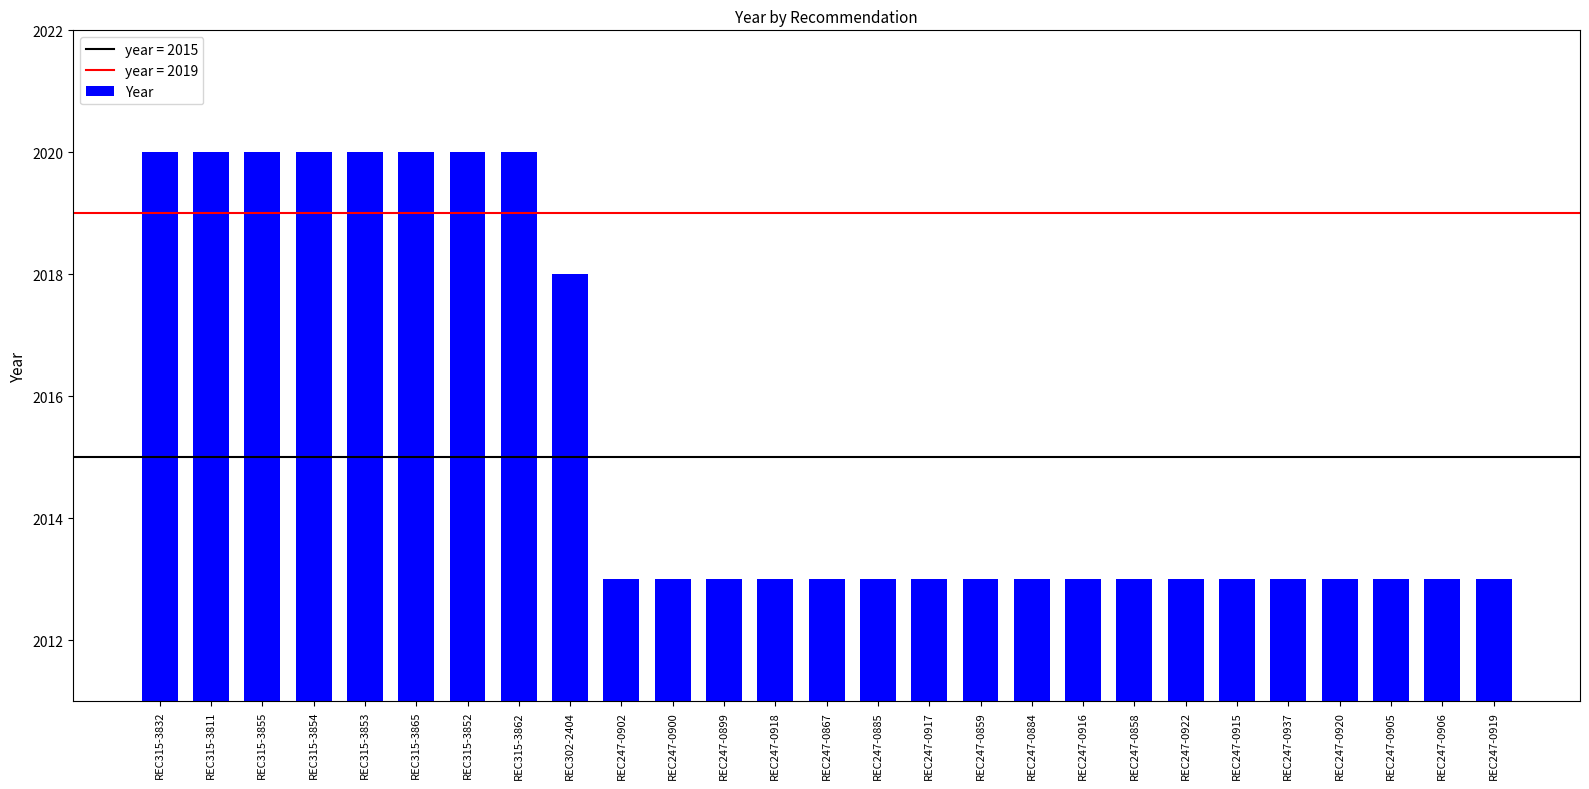

Are the bars horizontal?

No